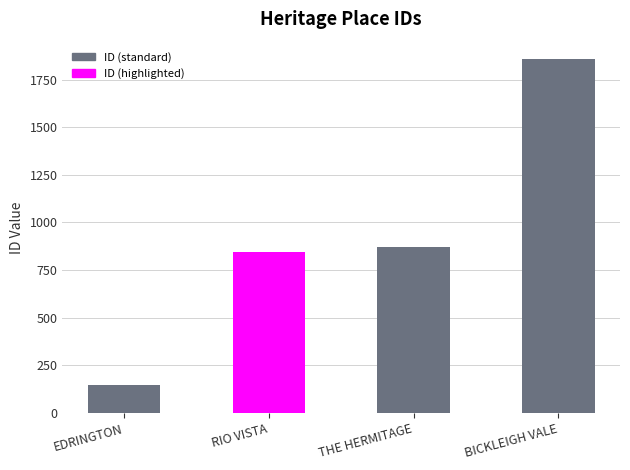

Rank the categories by value from highest to lowest.

BICKLEIGH VALE, THE HERMITAGE, RIO VISTA, EDRINGTON